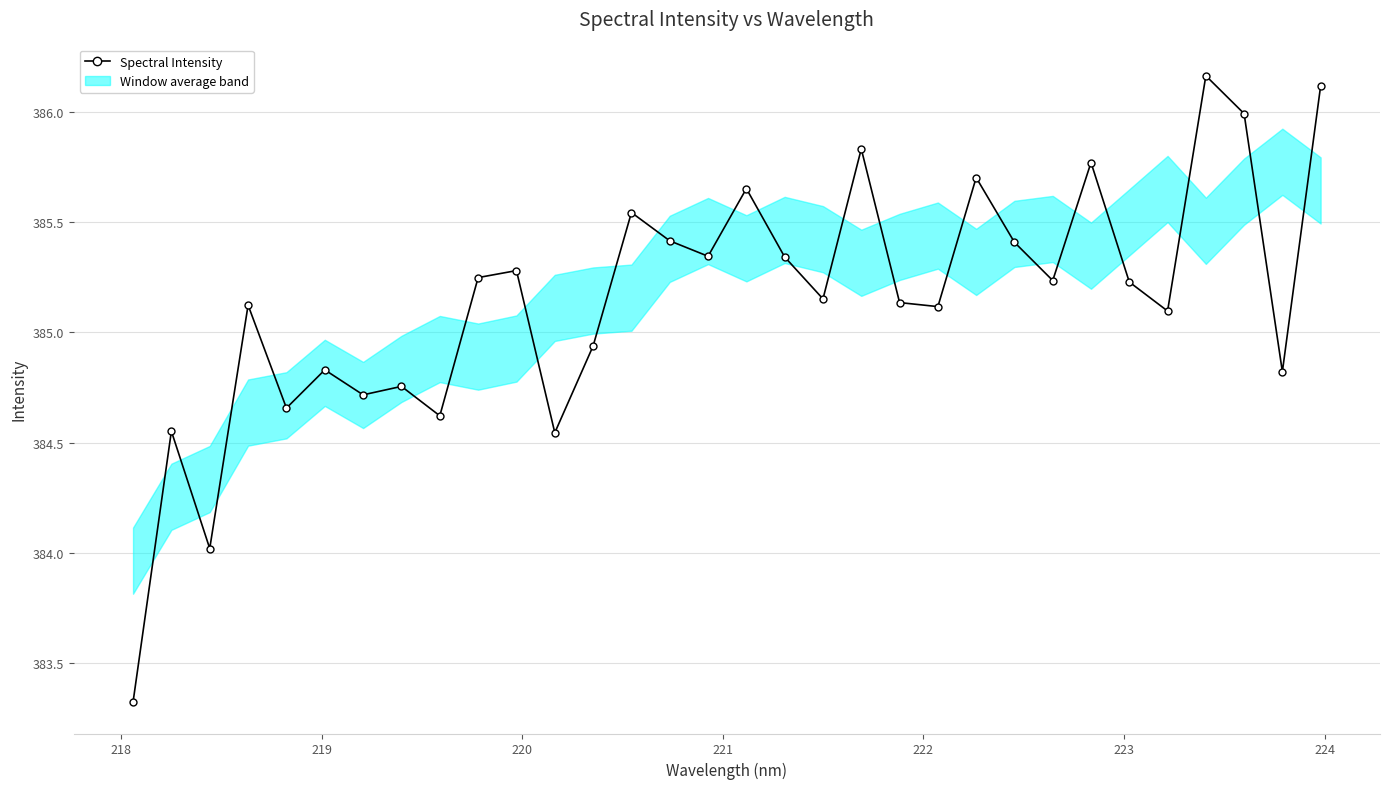

What is the difference between the maximum and second lowest values?

2.1